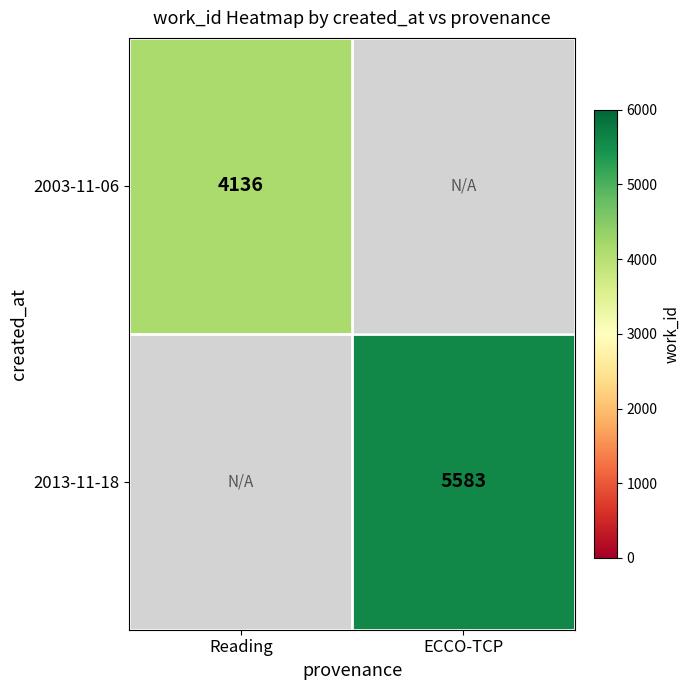

True or false: 2003-11-06 has a value of 5680 at Reading.

False